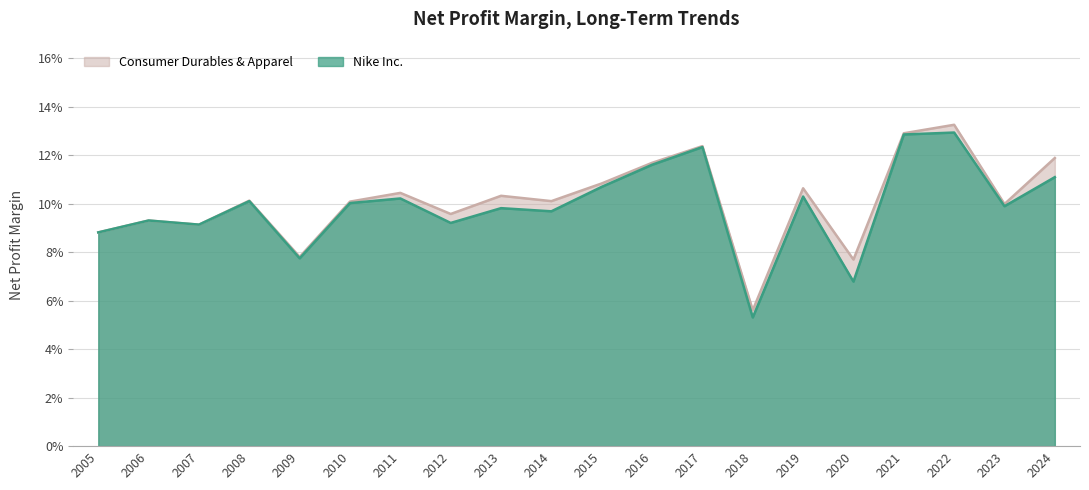

What is the value of the Consumer Durables & Apparel point at the 16th from the left?

0.1